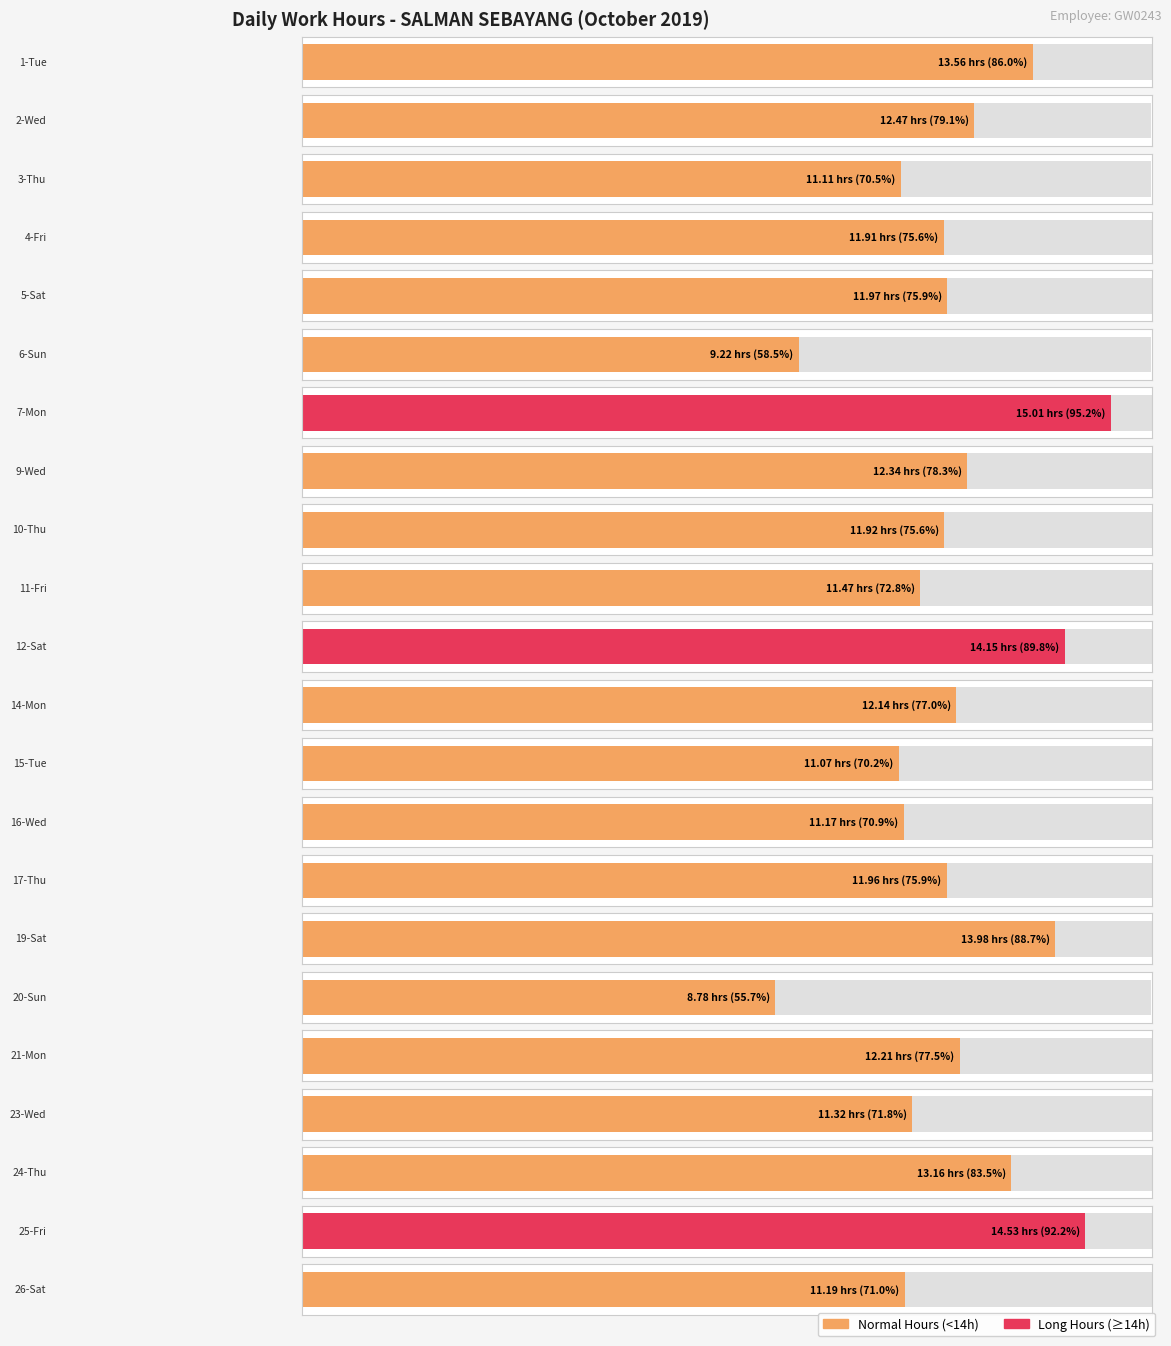

Where is the data nearest to the value 11?

15-Tue